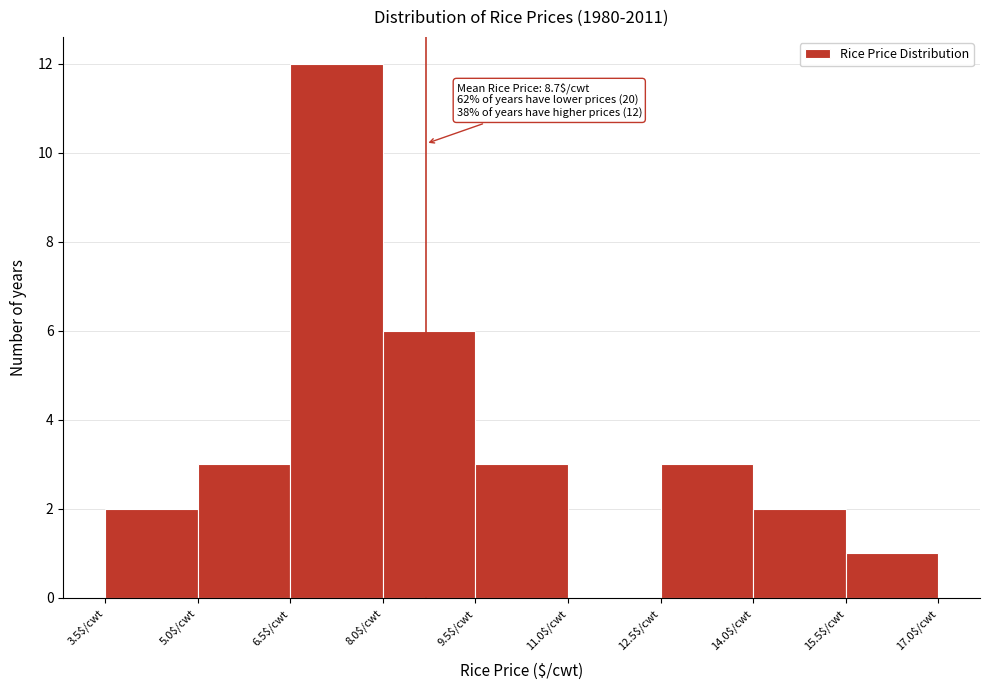

Over which range of the x-axis is the bar tallest?

6.5 to 8.0